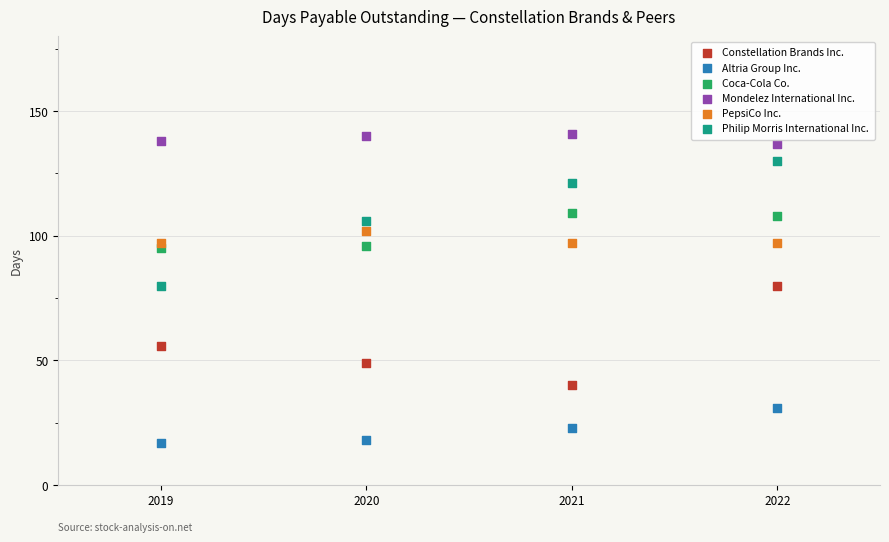

In the Constellation Brands Inc. series, what Y value is closest to 60?

56